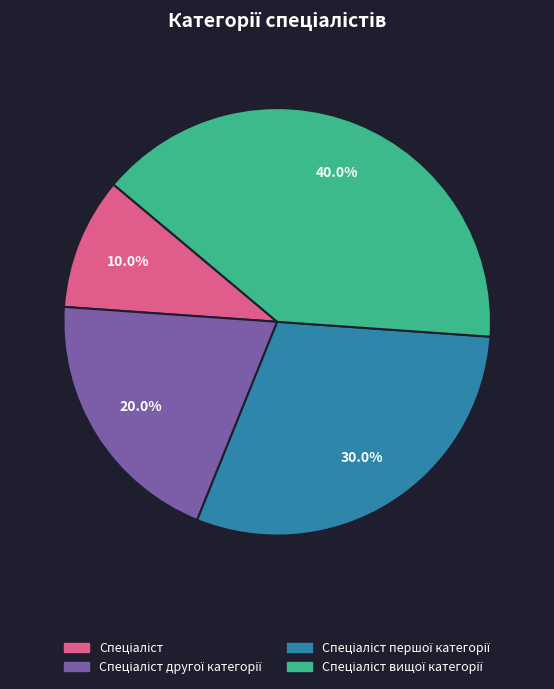

Count the number of slices in the pie.

4